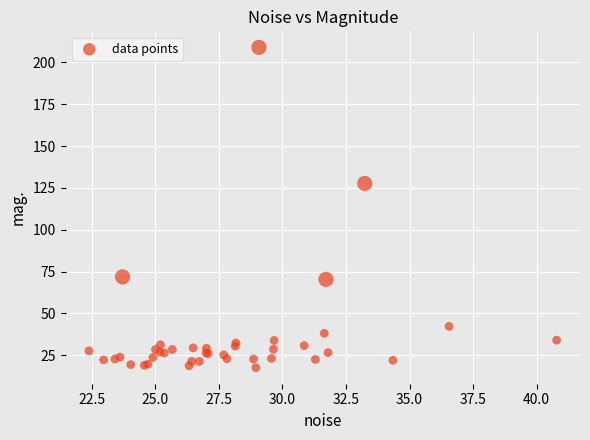

What Y value in the scatter plot is closest to 113?

127.7